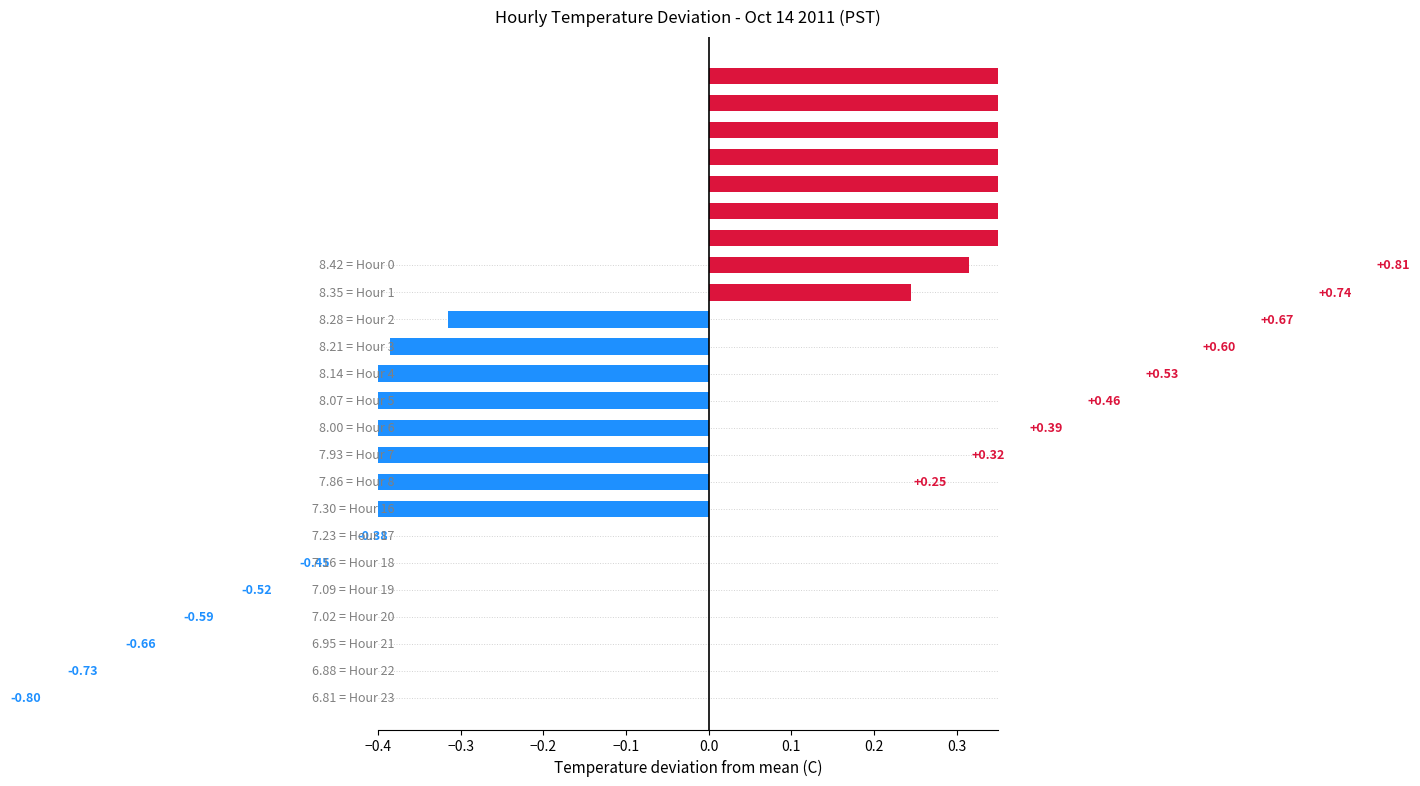

Are the bars grouped side by side (vs. stacked)?

No